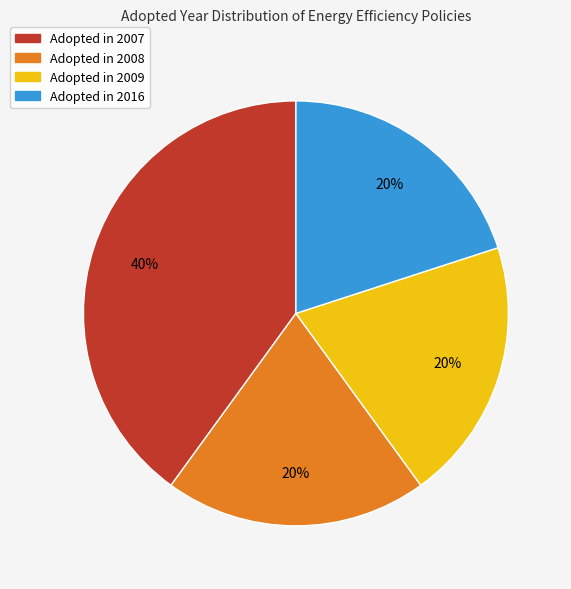

Count the number of slices in the pie.

4